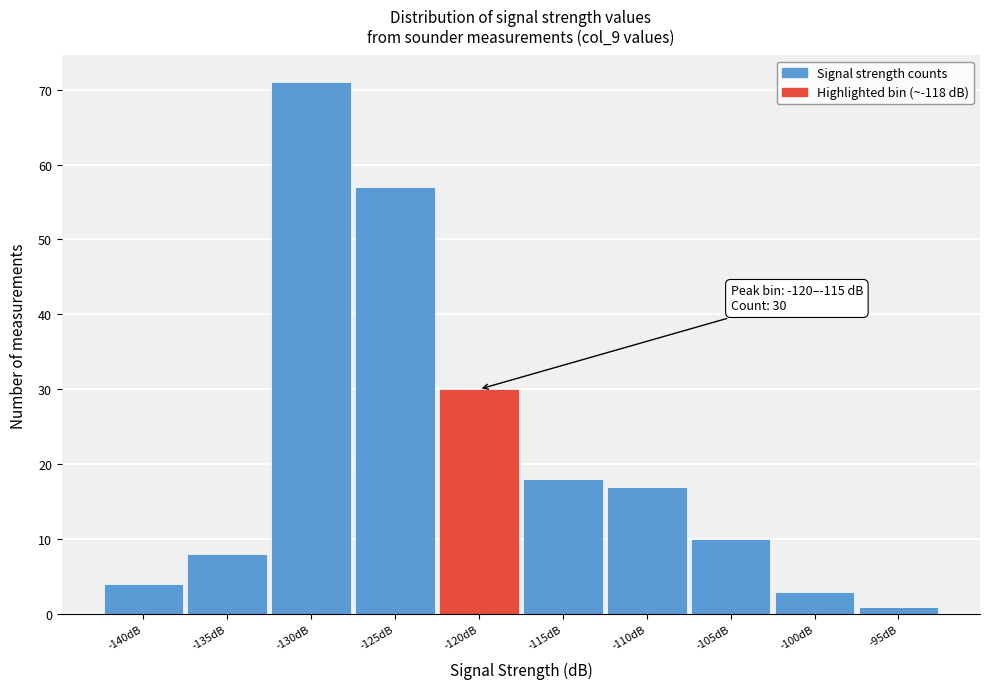

Reading left to right, transcribe all the data shown in this chart.

-140dB=4	-135dB=8	-130dB=71	-125dB=57	-120dB=30	-115dB=18	-110dB=17	-105dB=10	-100dB=3	-95dB=1